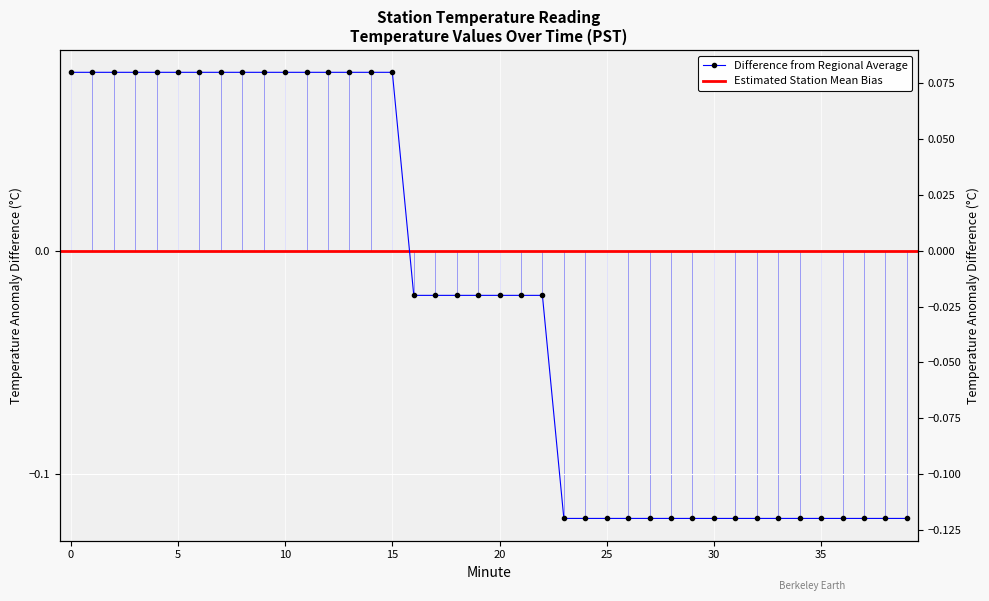

True or false: there are more than 2 points higher than both neighbors.

False